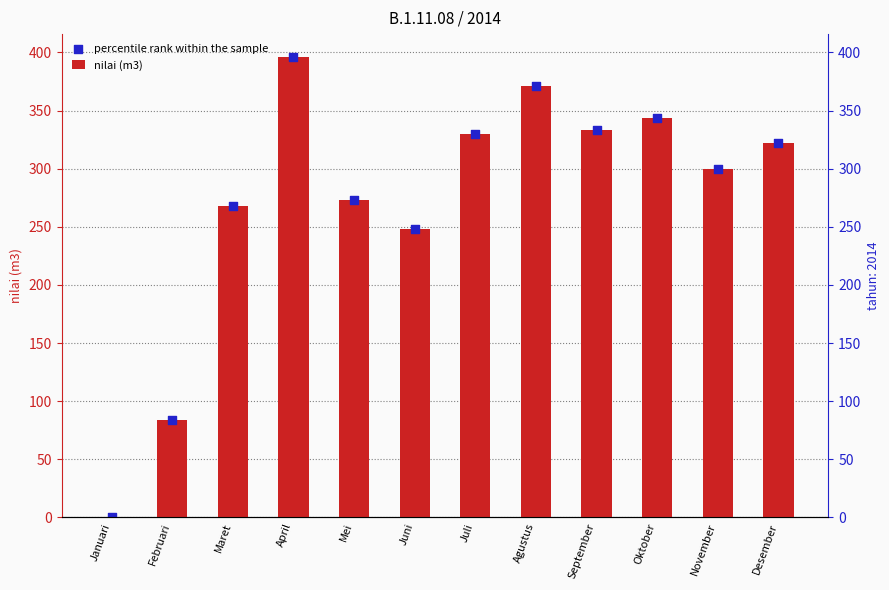

What is the total value across all series at Februari?

168